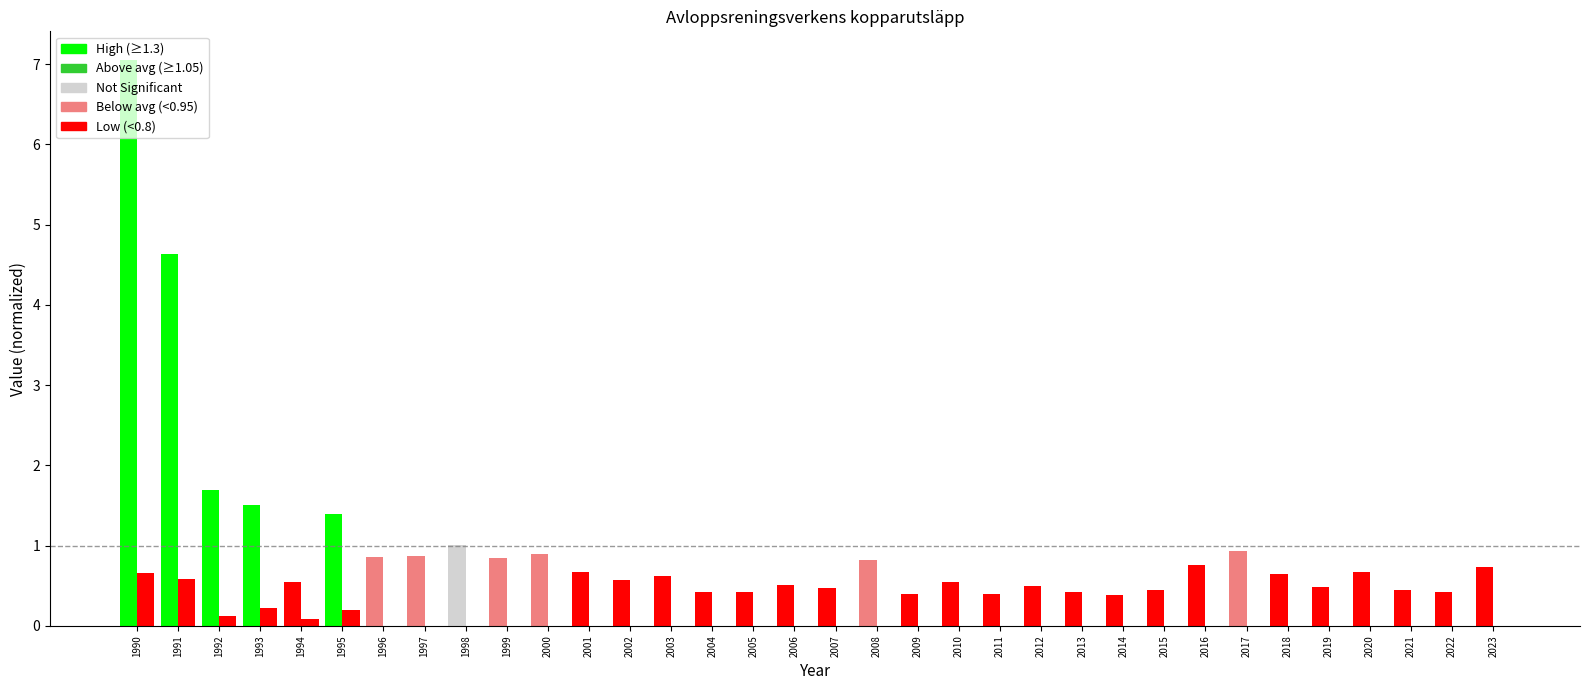

Which category has the highest value across all series?

1990